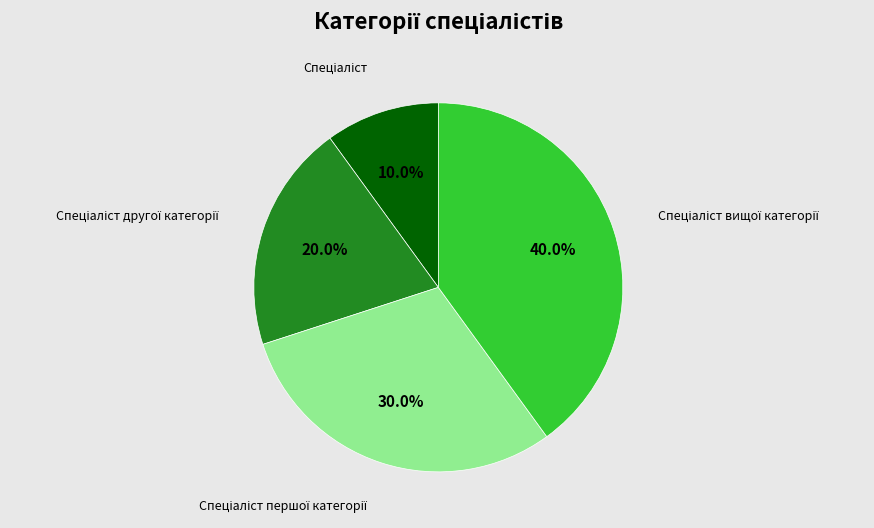

Count the number of slices in the pie.

4